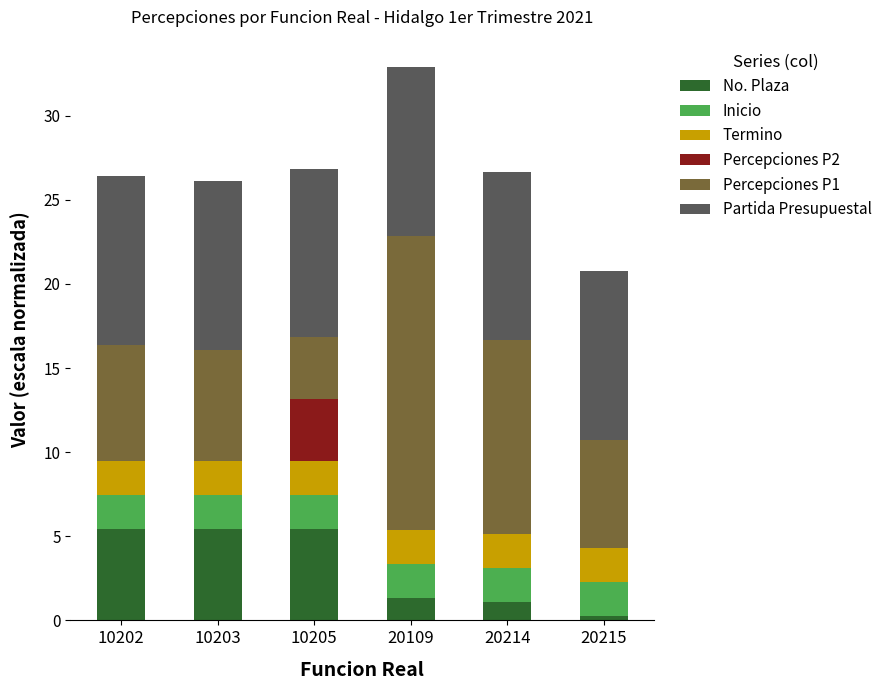

How many data points does each series have?

6